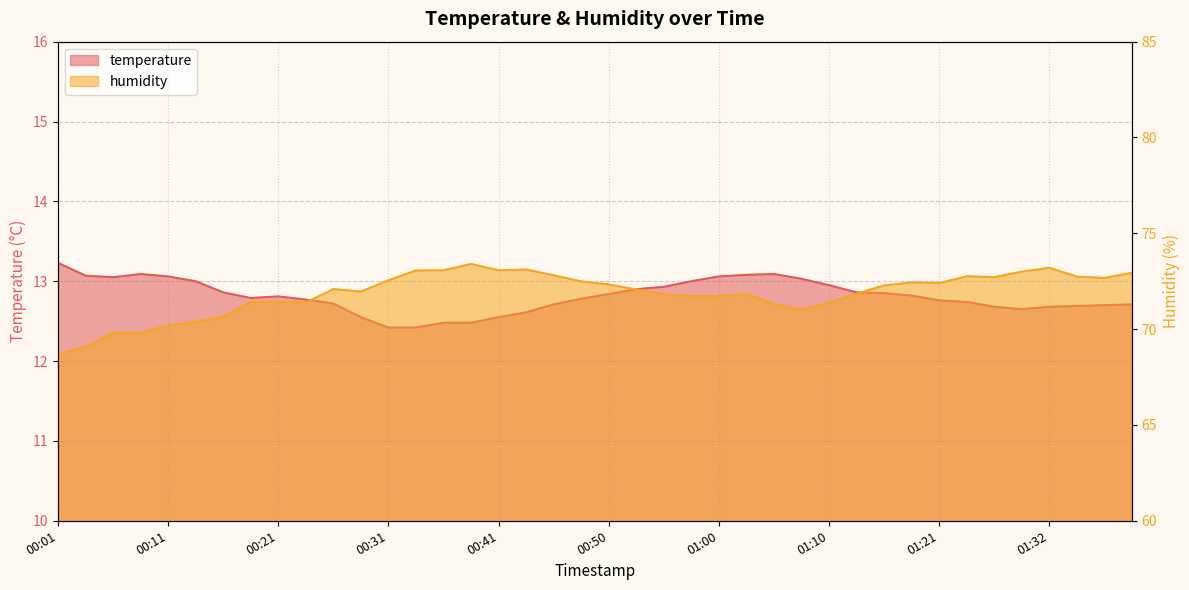

Which series has the largest total across all categories?

humidity